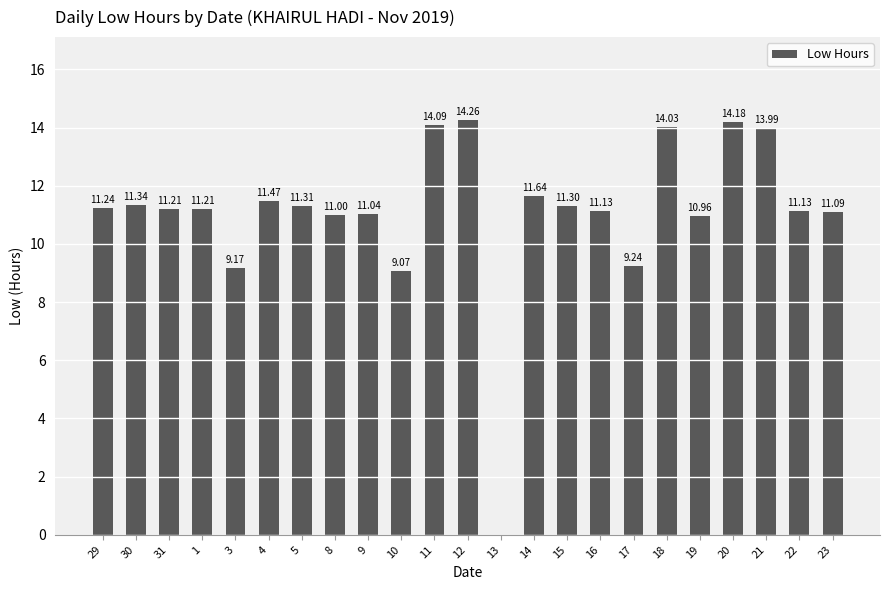

Is it true that the value at 13 is -4.5?

False